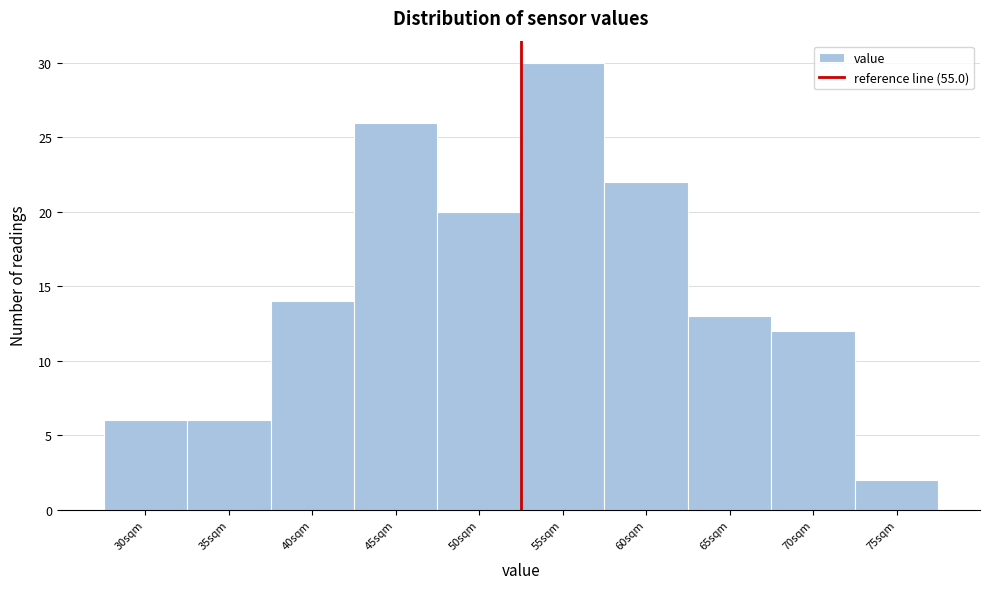

Reading right to left, extract all data points from this chart.

2	12	13	22	30	20	26	14	6	6